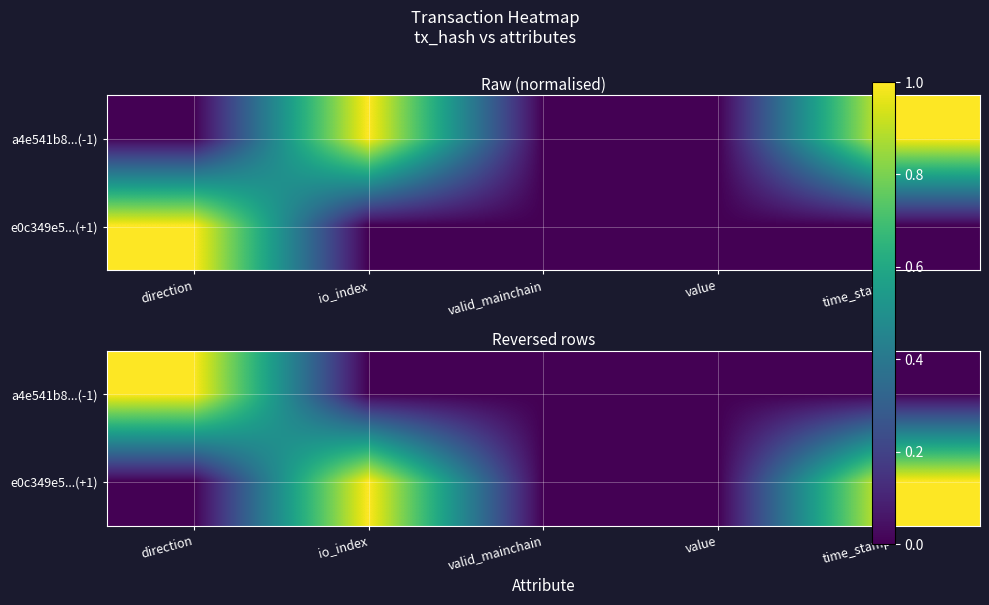

Rank the series by their maximum value, from lowest to highest.

a4e541b8...(-1), e0c349e5...(+1)